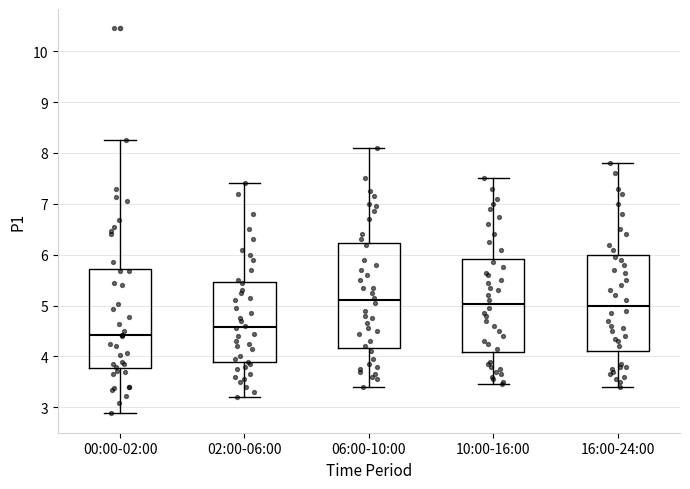

Reading left to right, read every box against the y-axis: the position of its median line, the range the box covers, and the ends of its whiskers. The values are not printed on the chart, so give them approximately, as read against the axis.

00:00-02:00: median 4.4, box 3.8 to 5.7, whiskers 2.9 to 8.3
02:00-06:00: median 4.6, box 3.9 to 5.5, whiskers 3.2 to 7.4
06:00-10:00: median 5.1, box 4.2 to 6.2, whiskers 3.4 to 8.1
10:00-16:00: median 5.0, box 4.1 to 5.9, whiskers 3.5 to 7.5
16:00-24:00: median 5.0, box 4.1 to 6.0, whiskers 3.4 to 7.8